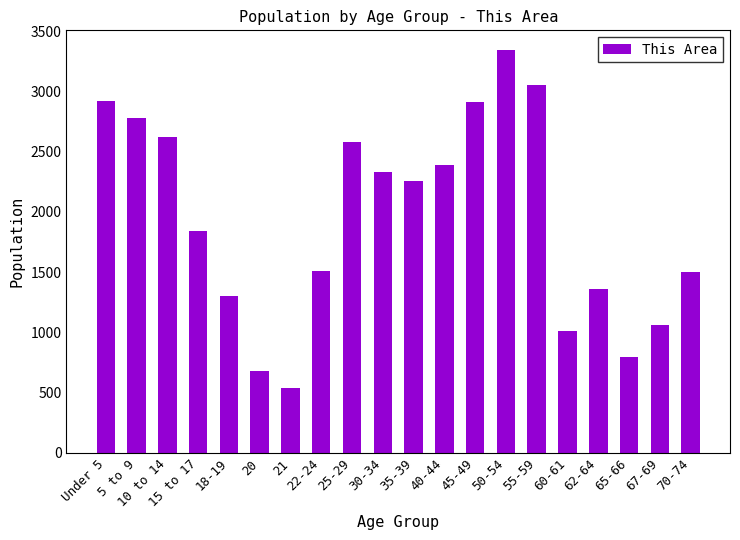

What is the approximate value at 40-44, to the nearest 100?

2400